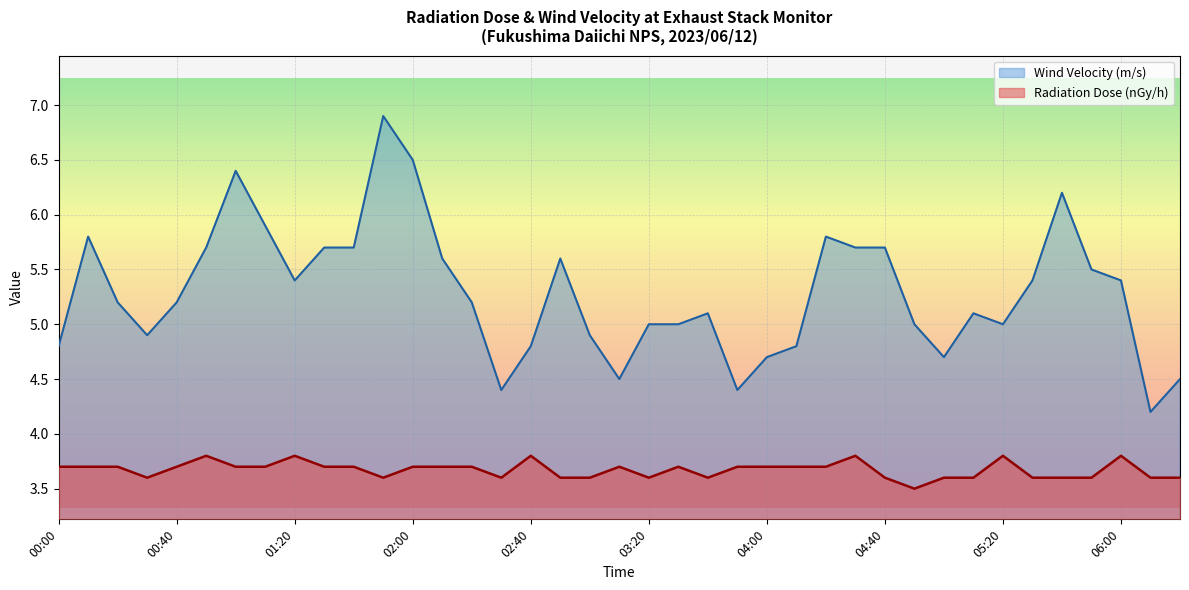

Where is the first local maximum for Radiation Dose (nGy/h)?

00:50